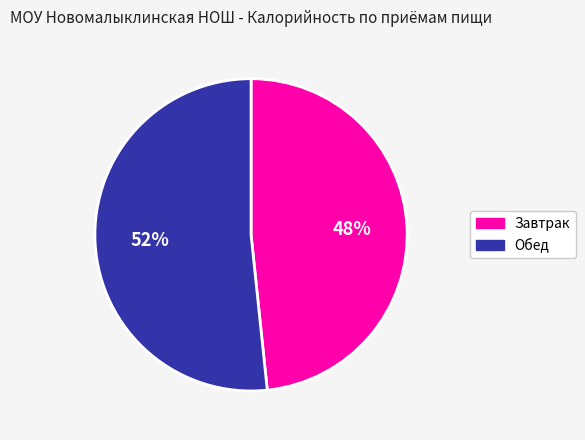

What is the ratio of the value at Завтрак to the value at Обед?

0.9